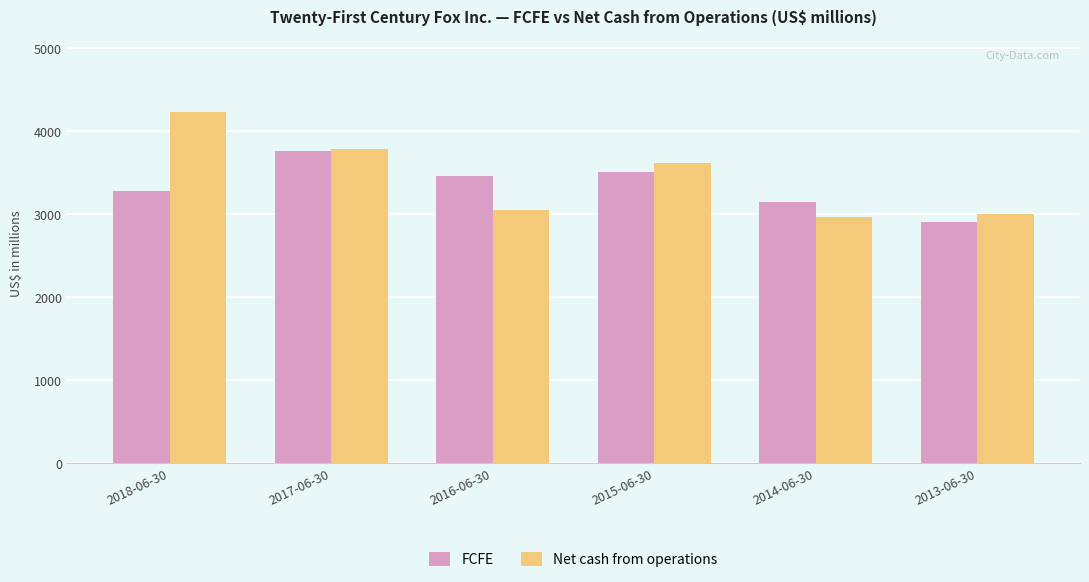

At how many categories does at least one series exceed 3485?

3